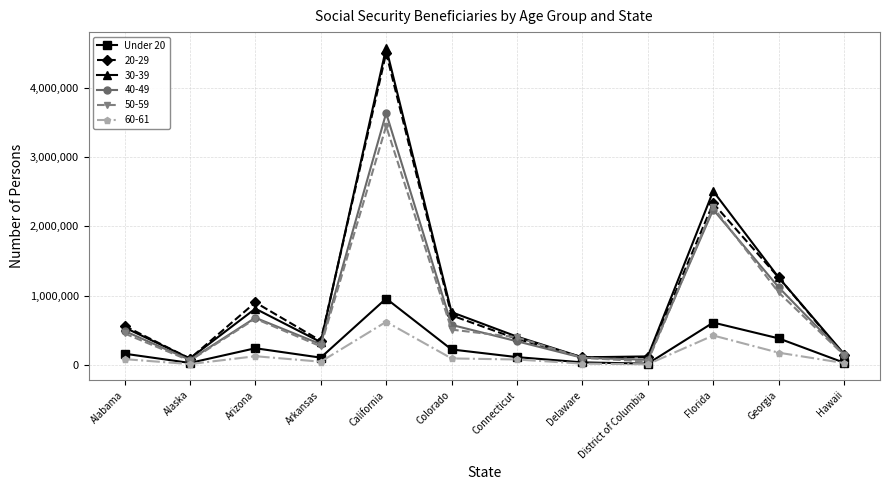

The value of 50-59 at Florida is 2276590. True or false?

True